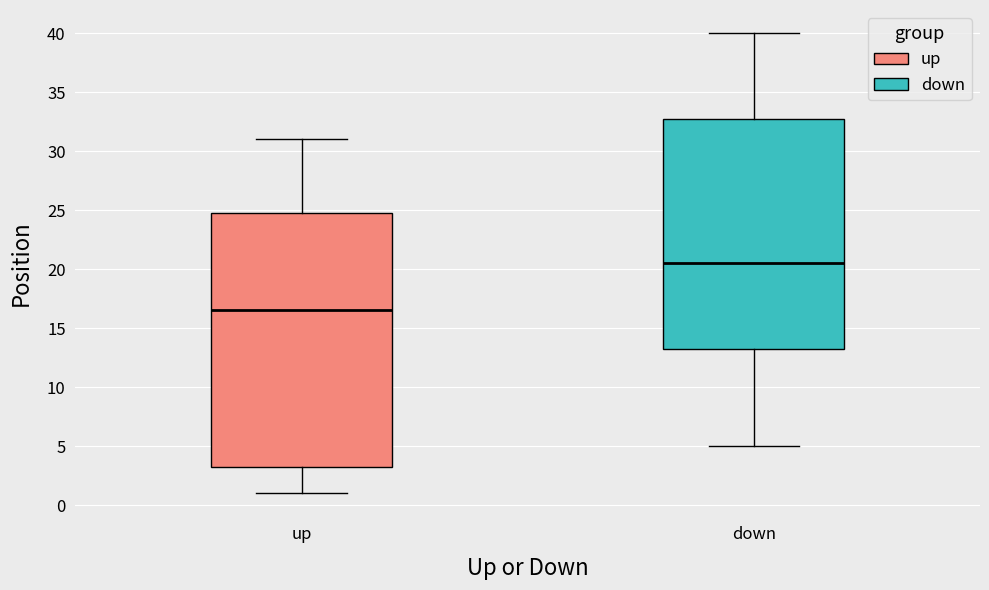

Reading left to right, transcribe this box plot: for each box, give where its median line is, the range the box spans, and where its two whiskers end, as read against the y-axis. The values are not printed on the chart, so give them approximately, as read against the axis.

up: median 16.5, box 3.5 to 25.0, whiskers 1.0 to 31.0
down: median 20.5, box 13.5 to 33.0, whiskers 5.0 to 40.0